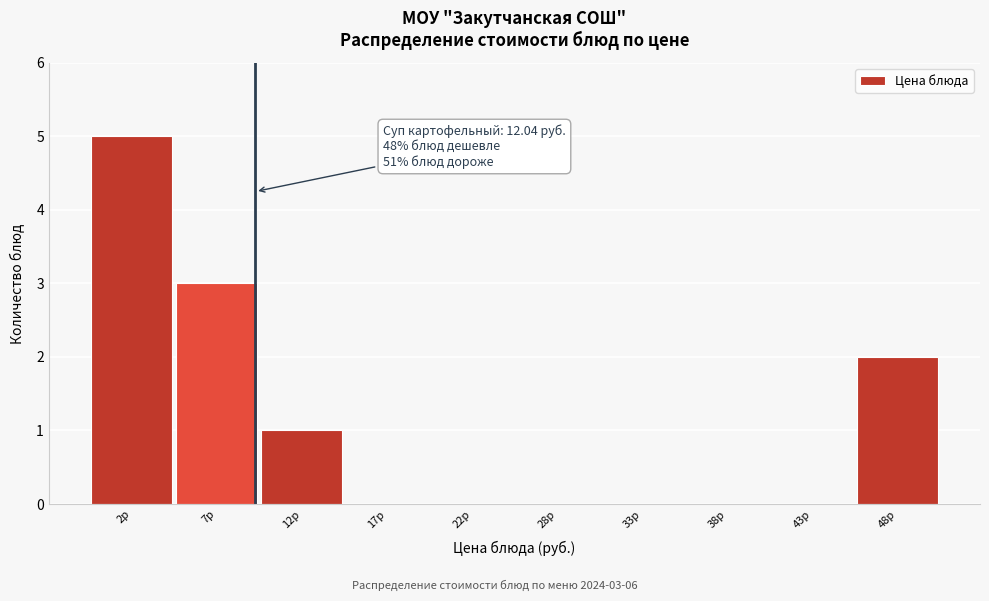

Reading left to right, extract all data points from this chart.

2р=5	7р=3	12р=1	17р=0	22р=0	28р=0	33р=0	38р=0	43р=0	48р=2